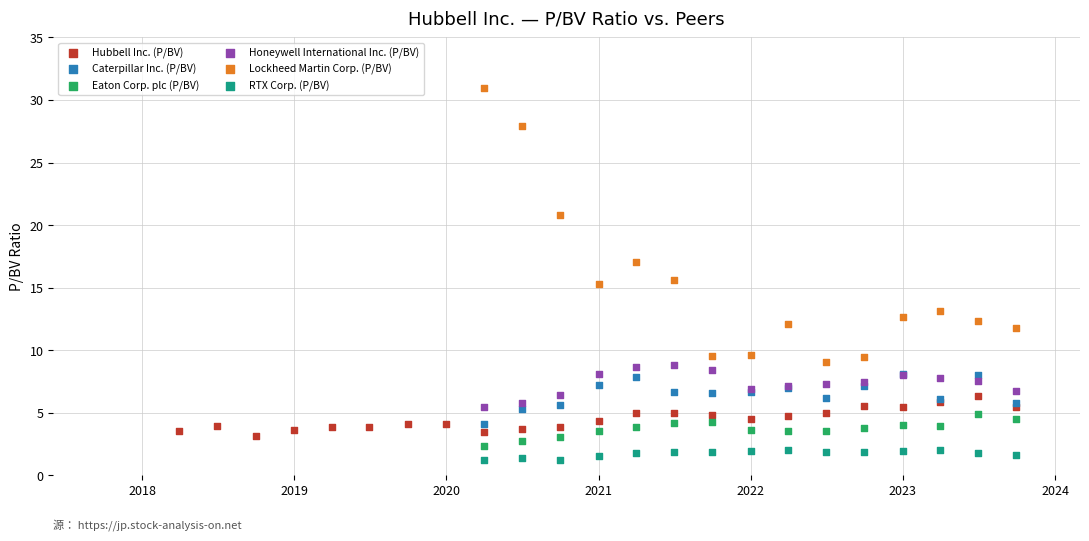

What are all the series names shown in the legend?

Hubbell Inc. (P/BV), Caterpillar Inc. (P/BV), Eaton Corp. plc (P/BV), Honeywell International Inc. (P/BV), Lockheed Martin Corp. (P/BV), RTX Corp. (P/BV)